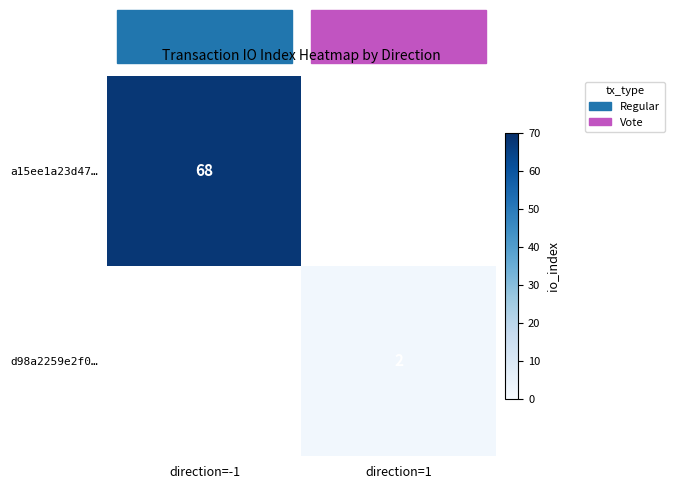

Which has a higher value, direction=1 or direction=-1?

direction=-1